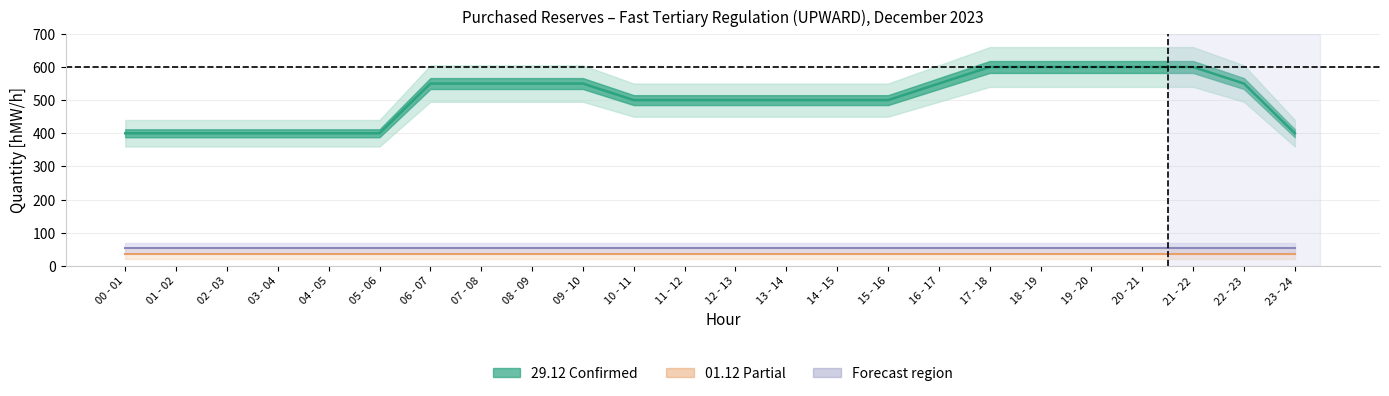

What is the highest value of the 29.12 (col_30) series?

600